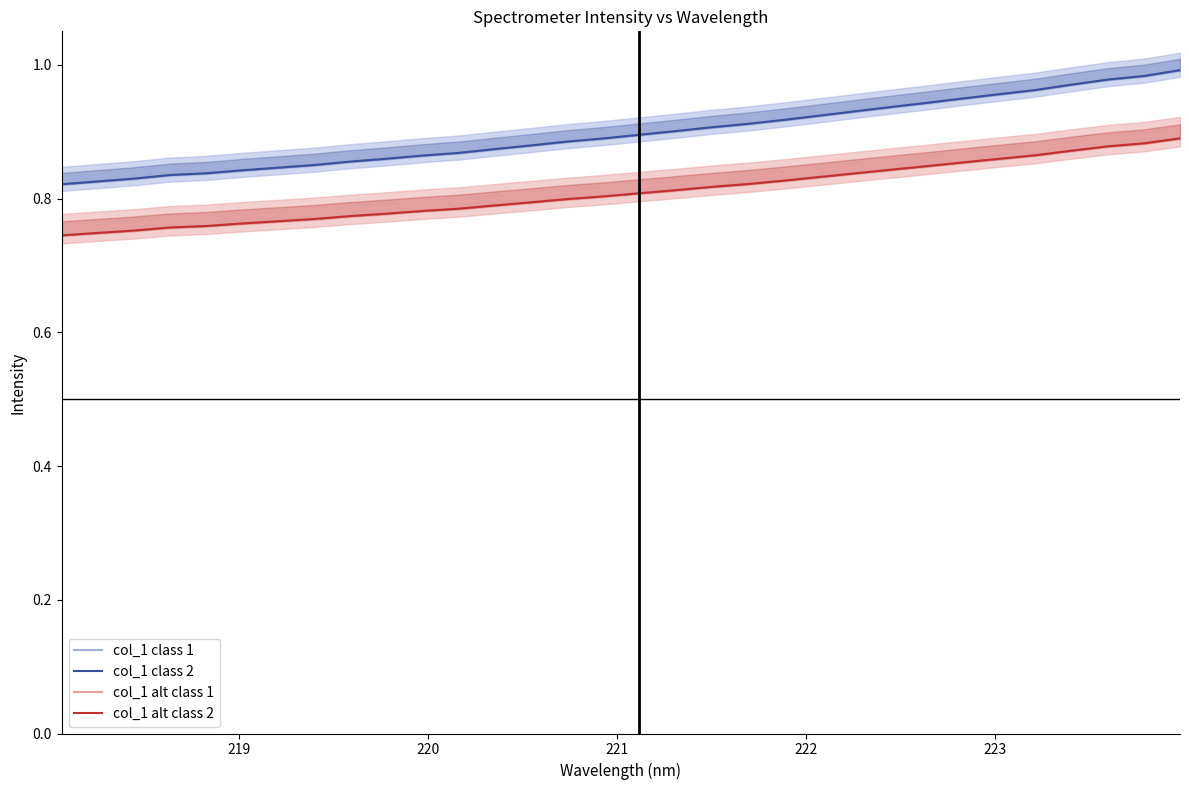

List the series in order of their peak value, highest first.

col_1 class 1, col_1 class 2, col_1 alt class 1, col_1 alt class 2